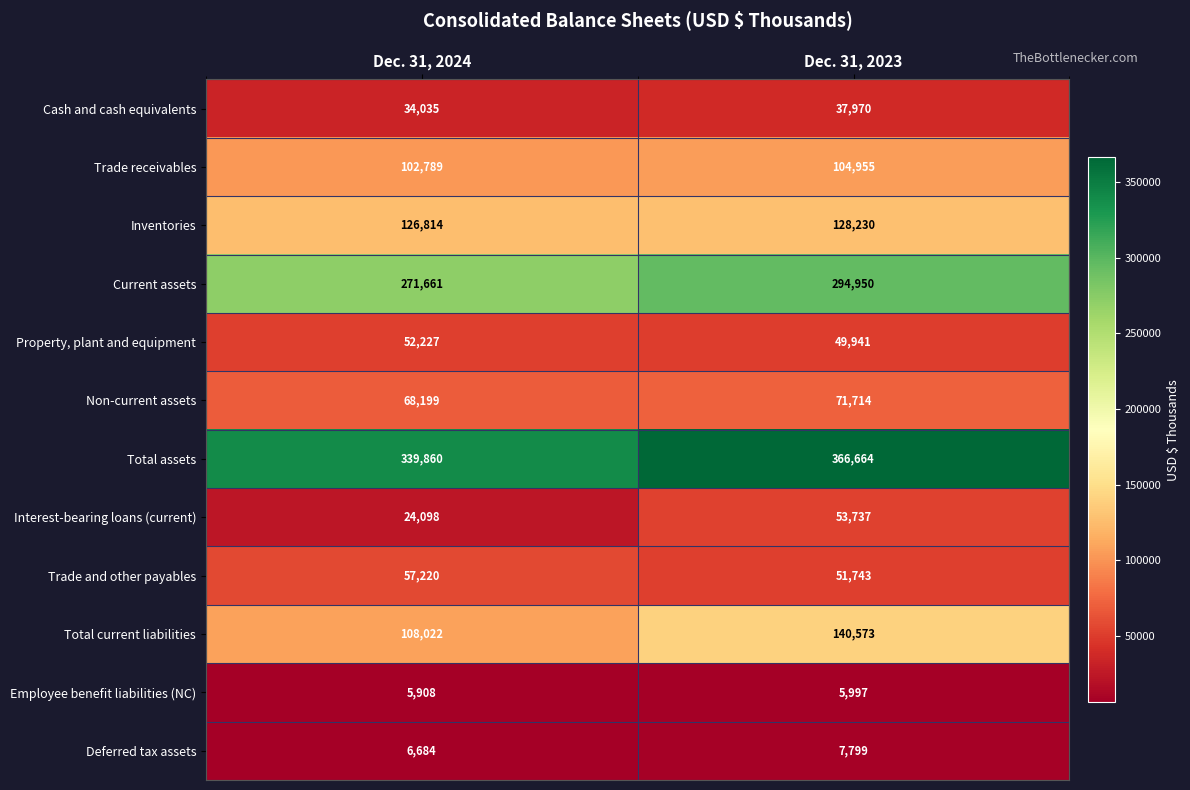

Where is Trade receivables nearest to the value 103872?

Dec. 31, 2024